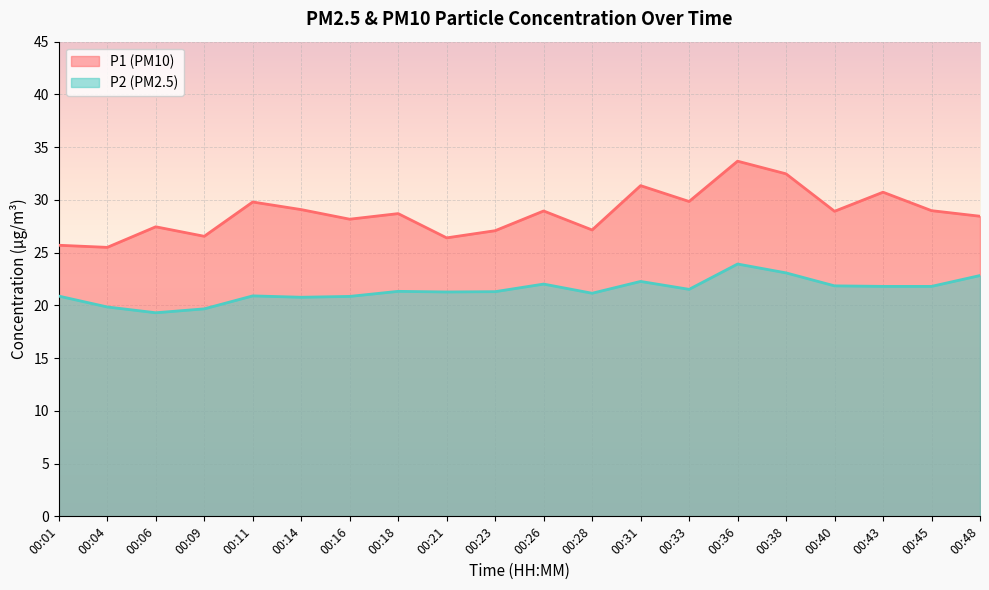

List the series in order of their peak value, highest first.

P1 (PM10), P2 (PM2.5)